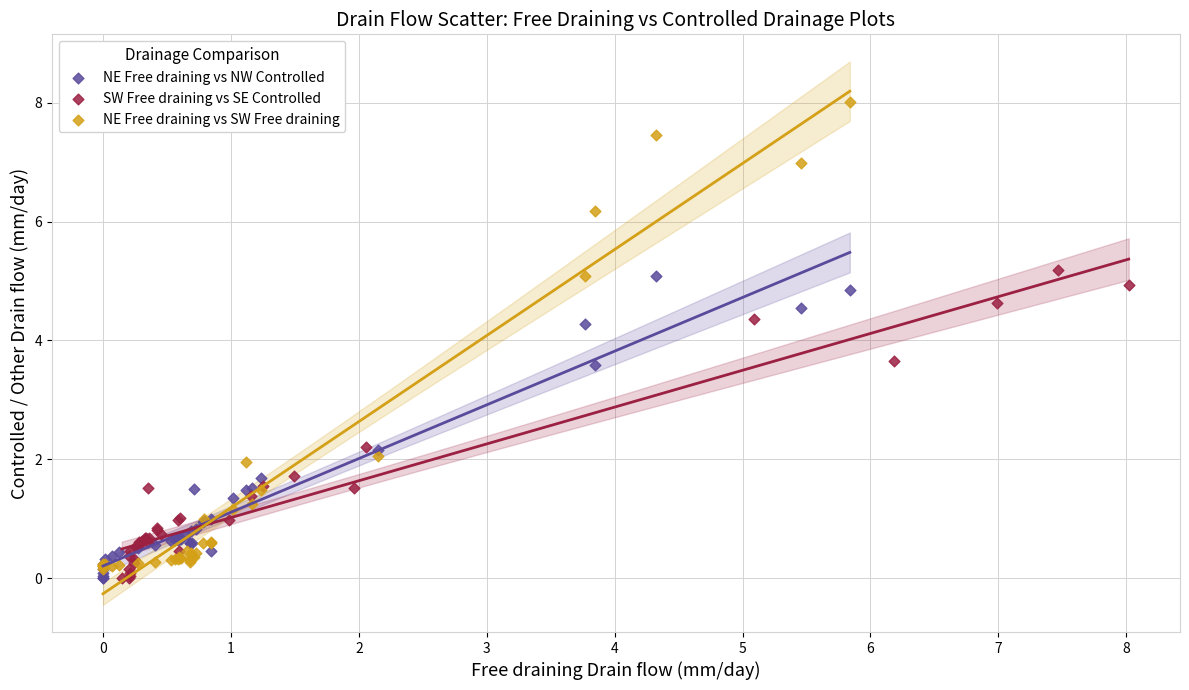

Which series reaches the maximum Y coordinate?

NE Free draining vs SW Free draining